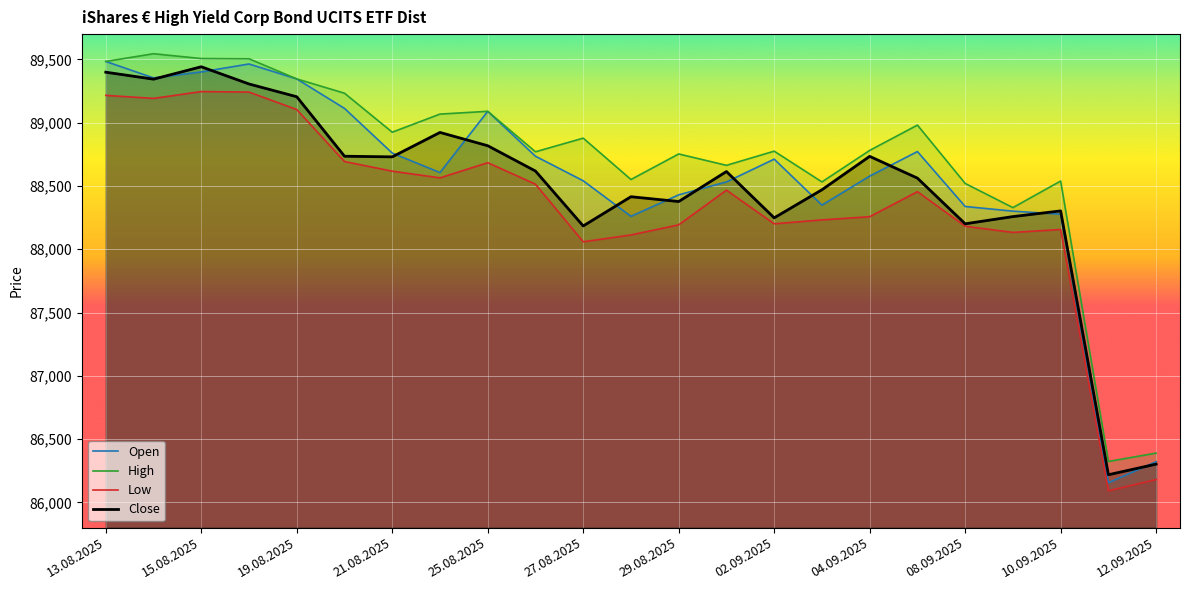

True or false: Open has a value of 88532 at 13.

True